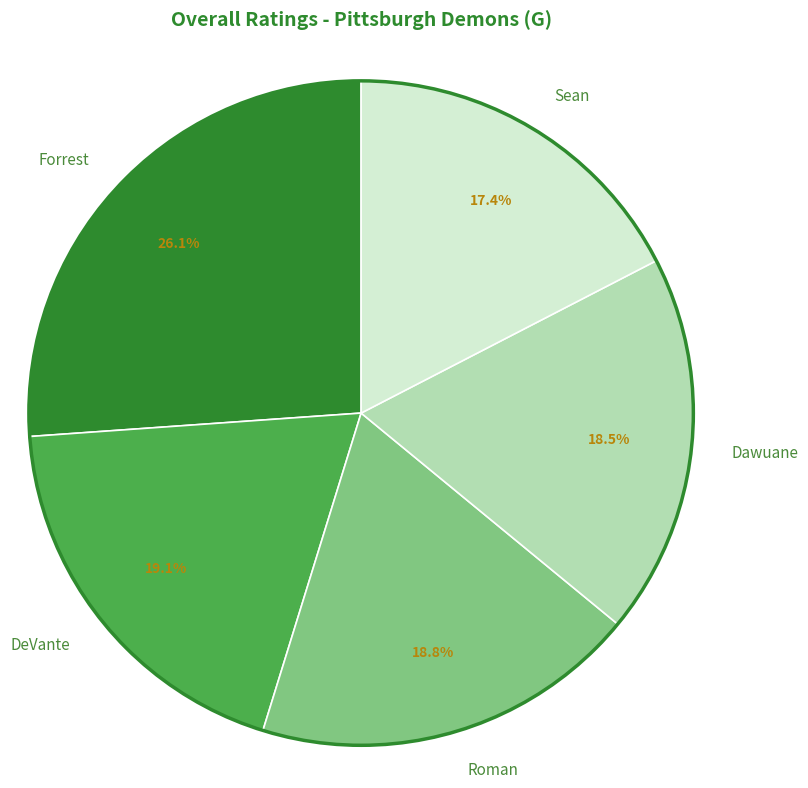

Does any single category account for the majority?

No